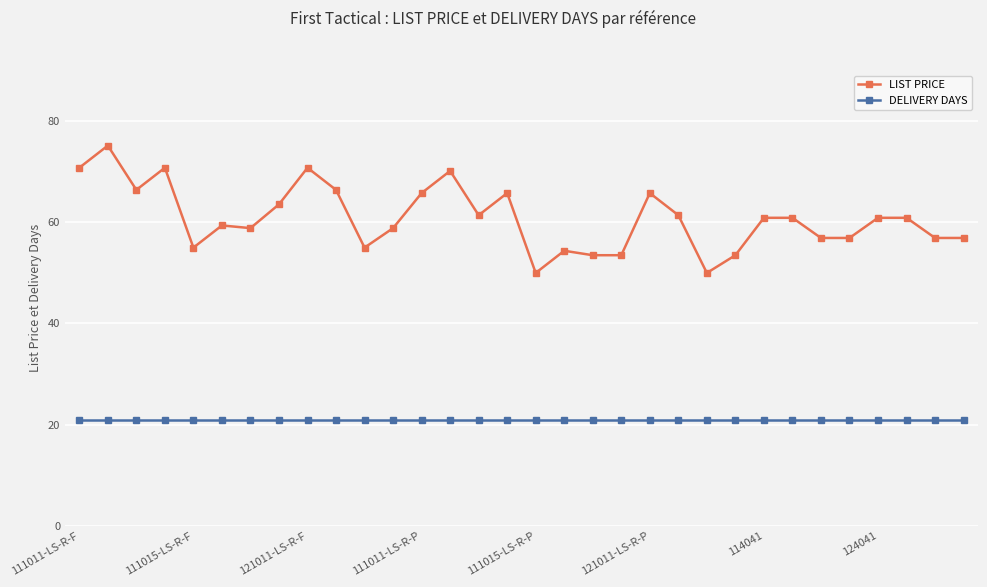

Which series has the widest spread of values?

LIST PRICE